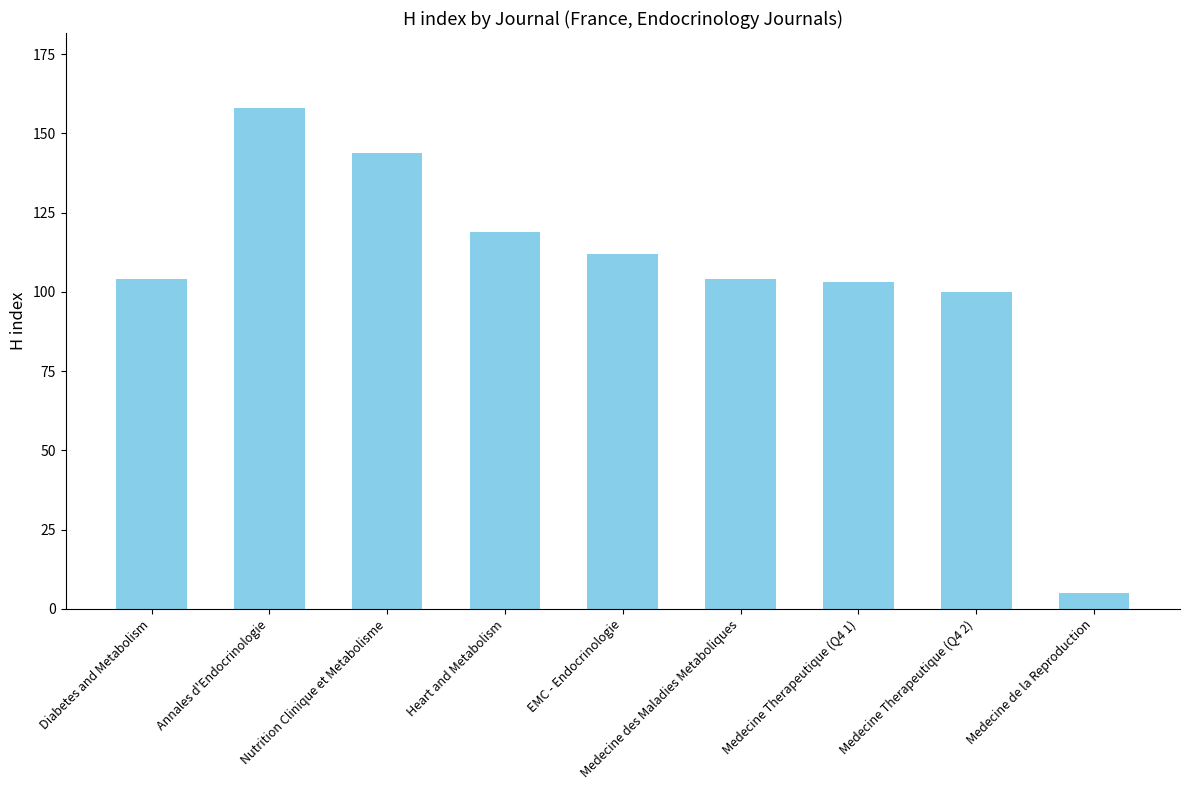

What position from the right is Nutrition Clinique et Metabolisme?

7